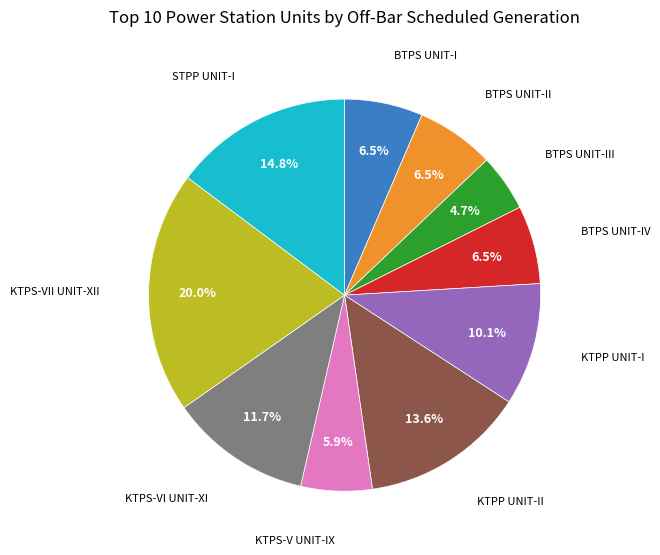

Does any single category account for the majority?

No